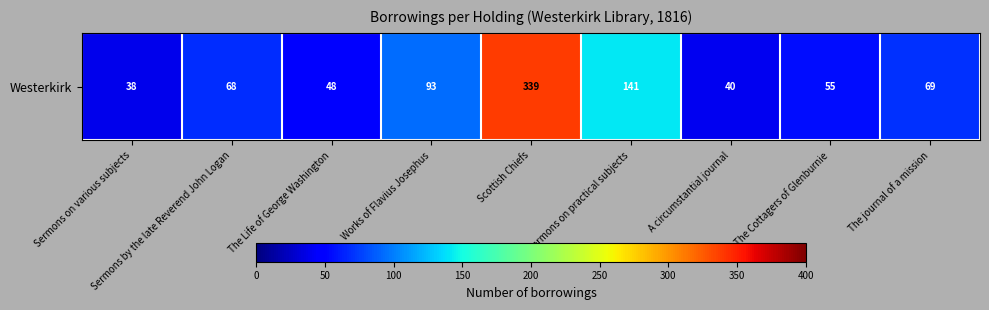

Which category has the highest value across all series?

Scottish Chiefs